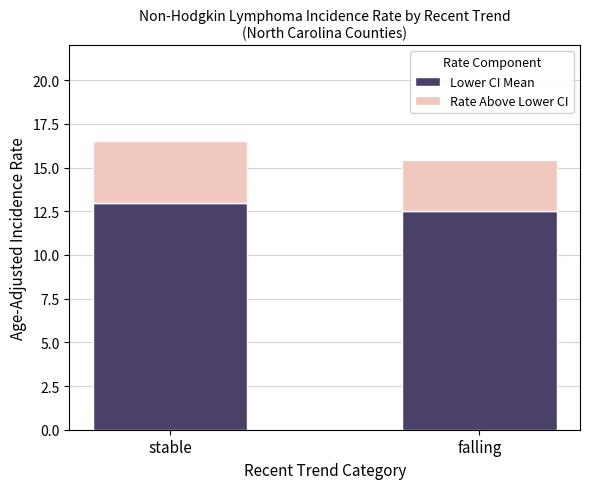

Are the bars horizontal?

No